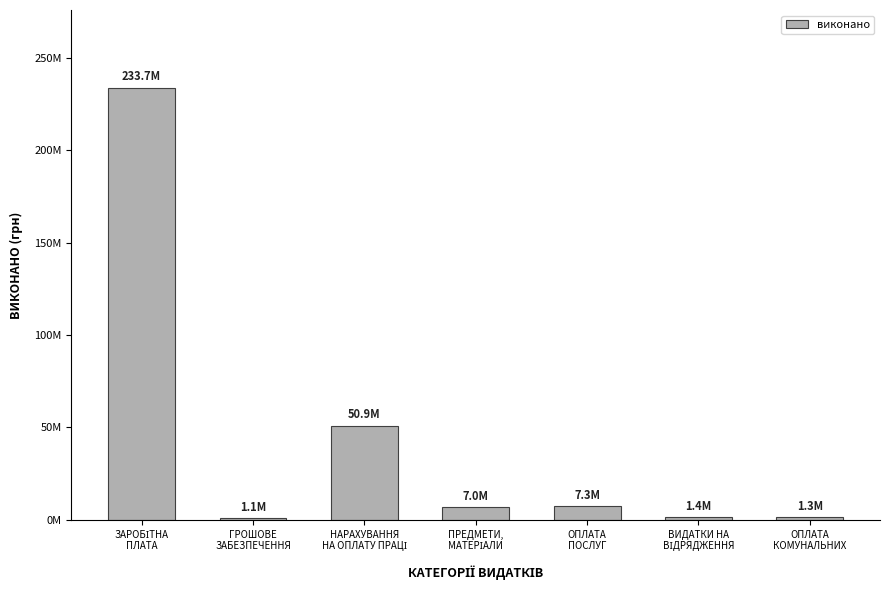

Are the bars horizontal?

No